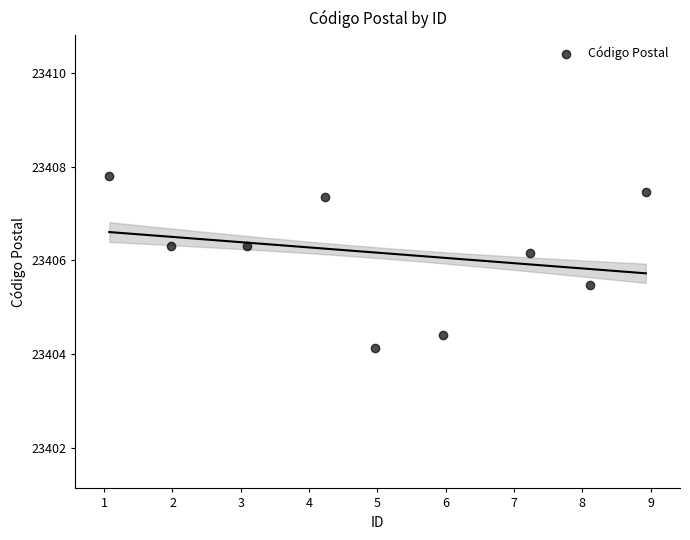

What is the average Y value?

23406.2